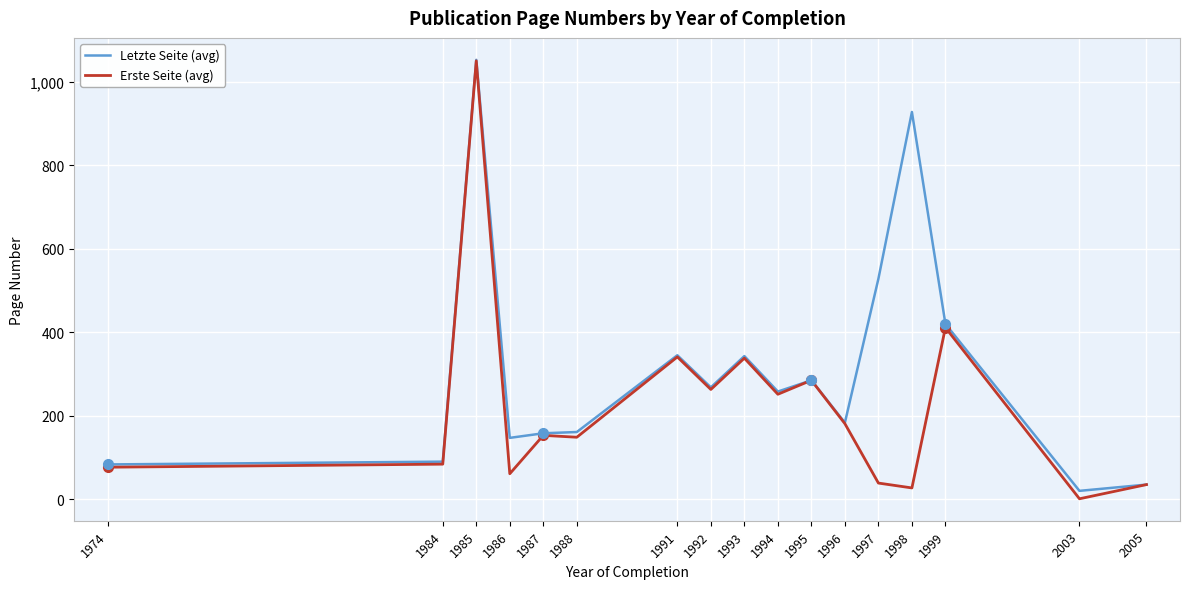

What is the total value across all series at 1974?

160.0